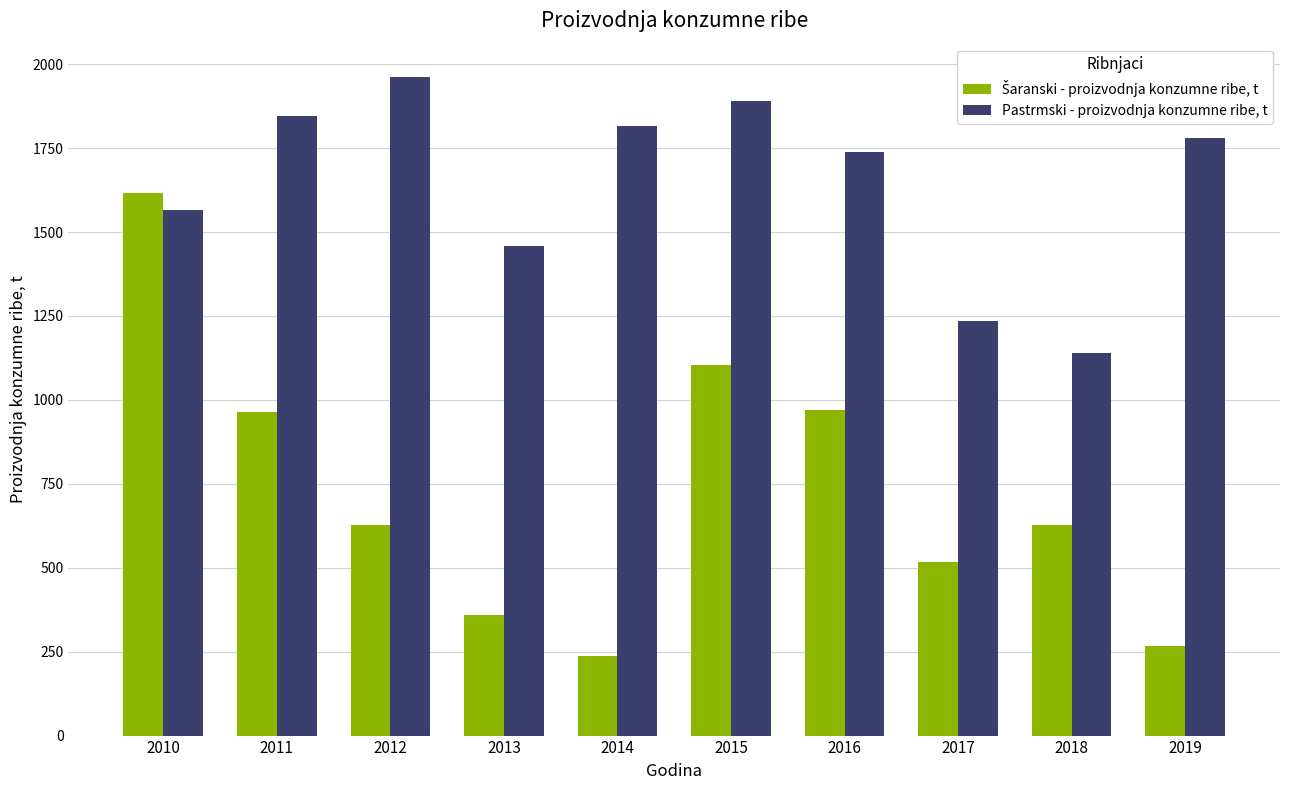

Which series has the largest total across all categories?

Pastrmski - proizvodnja konzumne ribe, t